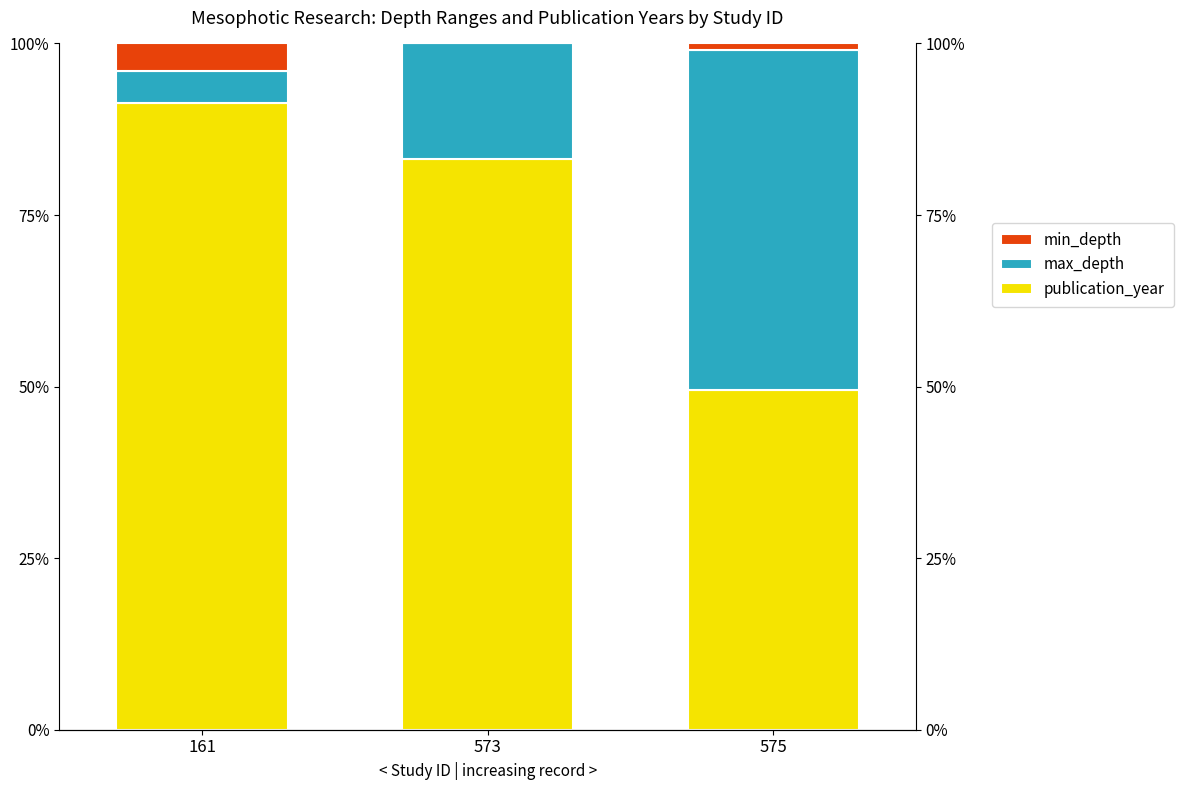

Which series has the widest spread of values?

max_depth